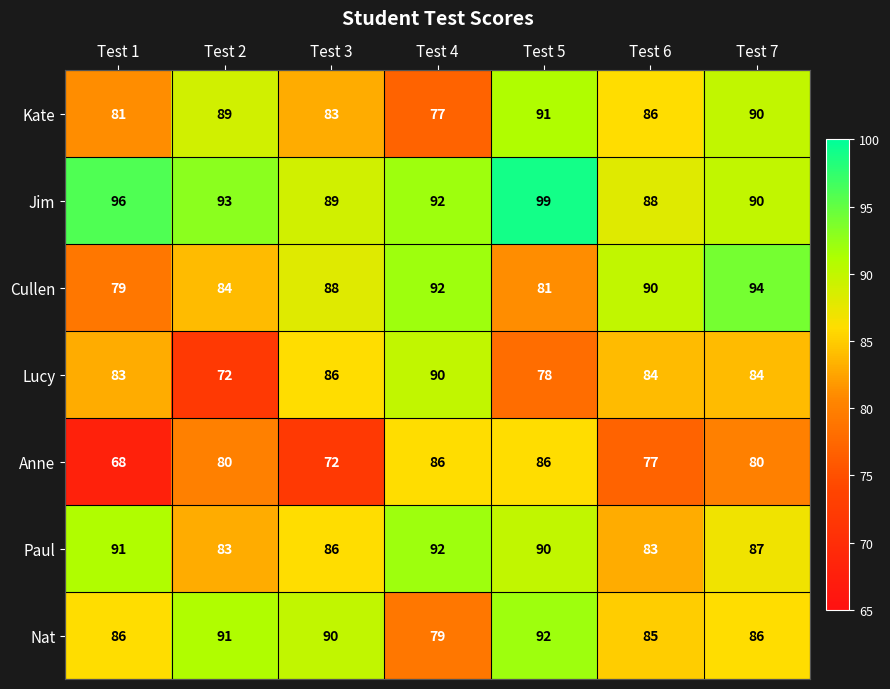

What is the difference between the maximum and minimum values in the Kate series?

14